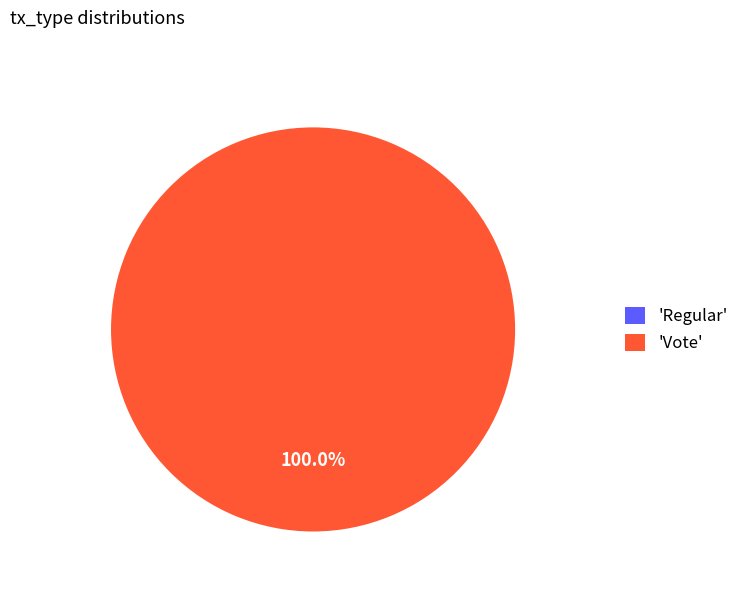

How much of the chart is everything except Regular?

100.0%